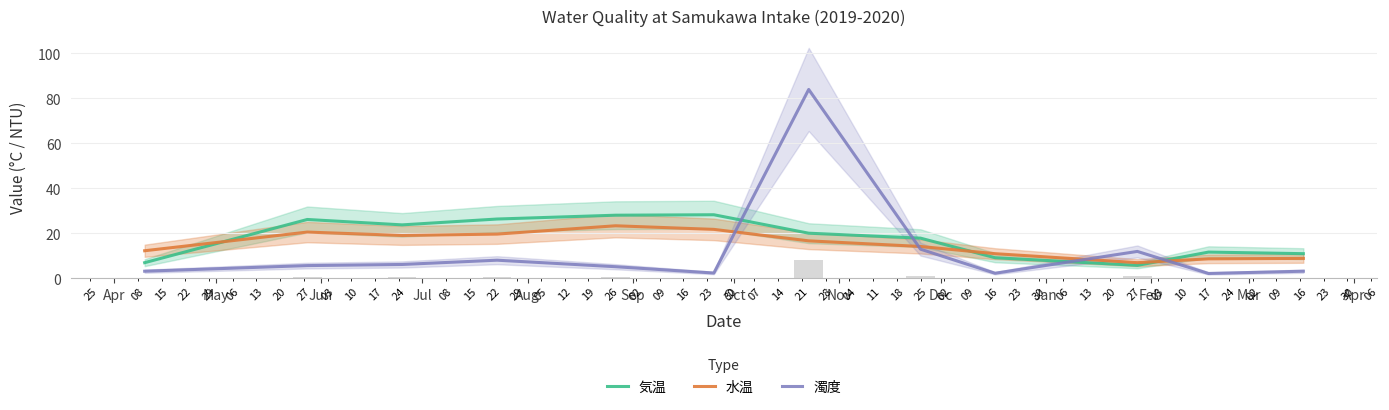

True or false: 水温 and 気温 intersect in this chart.

True